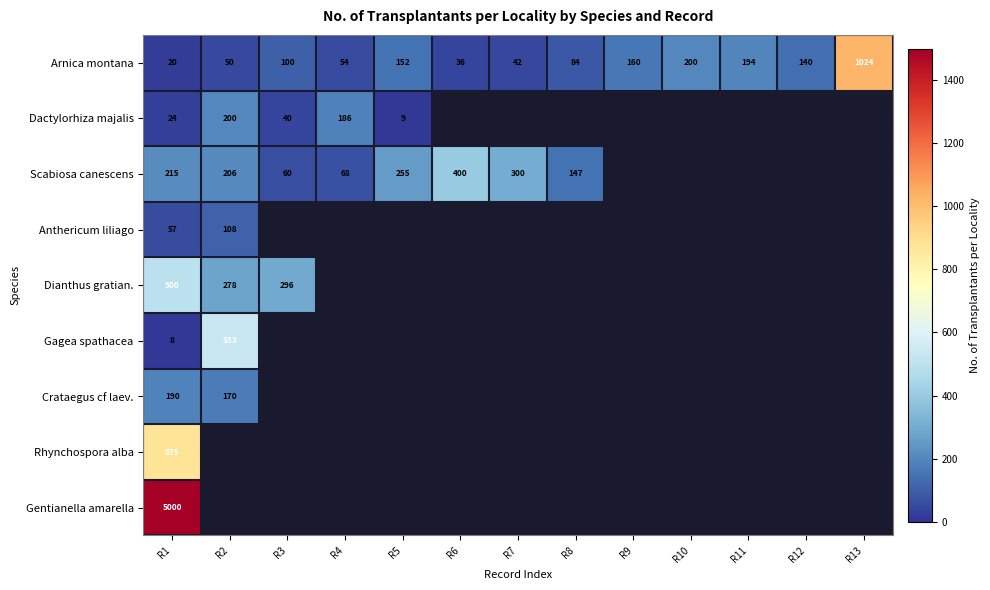

List the labels in order of Arnica montana value, largest first.

R13, R10, R11, R9, R5, R12, R3, R8, R4, R2, R7, R6, R1